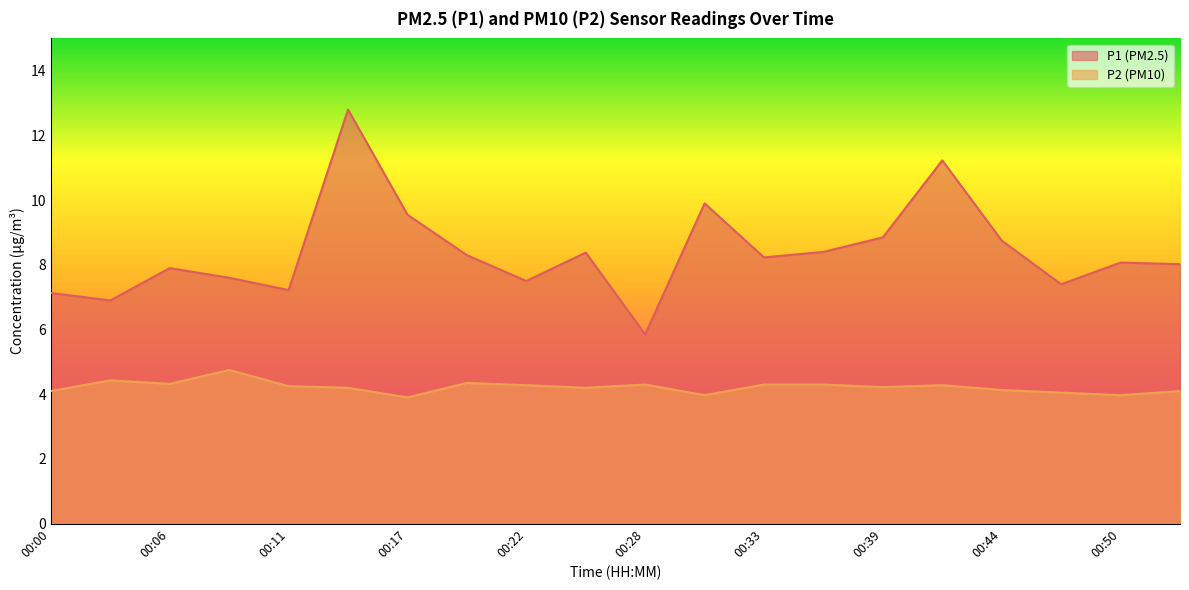

What are all the series names shown in the legend?

P1 (PM2.5), P2 (PM10)